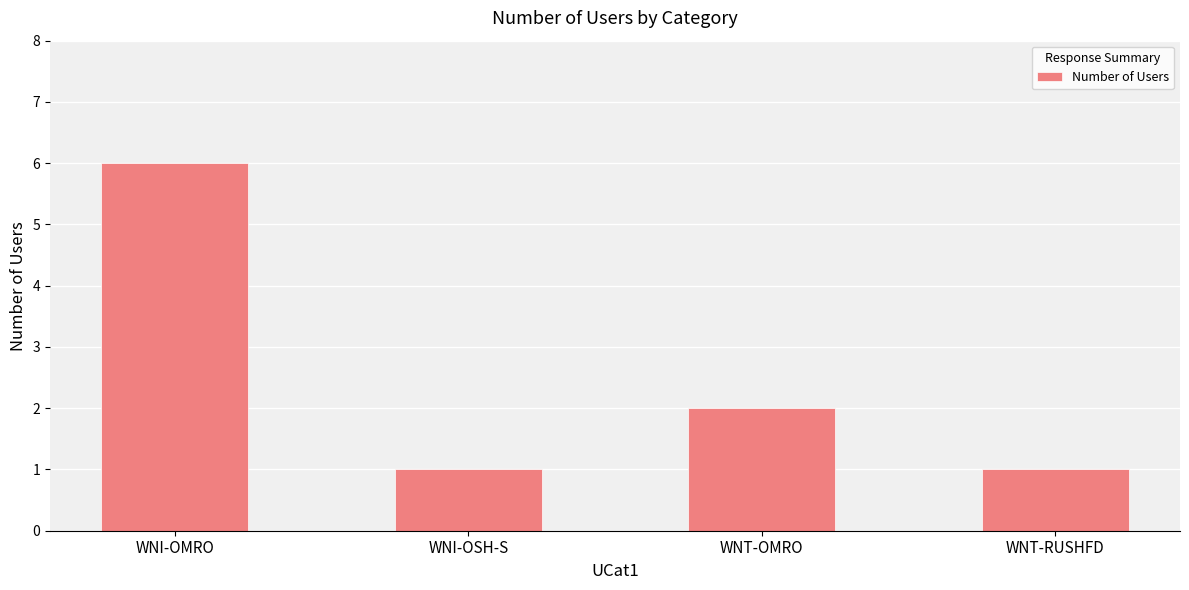

How many distinct data groups are displayed?

1